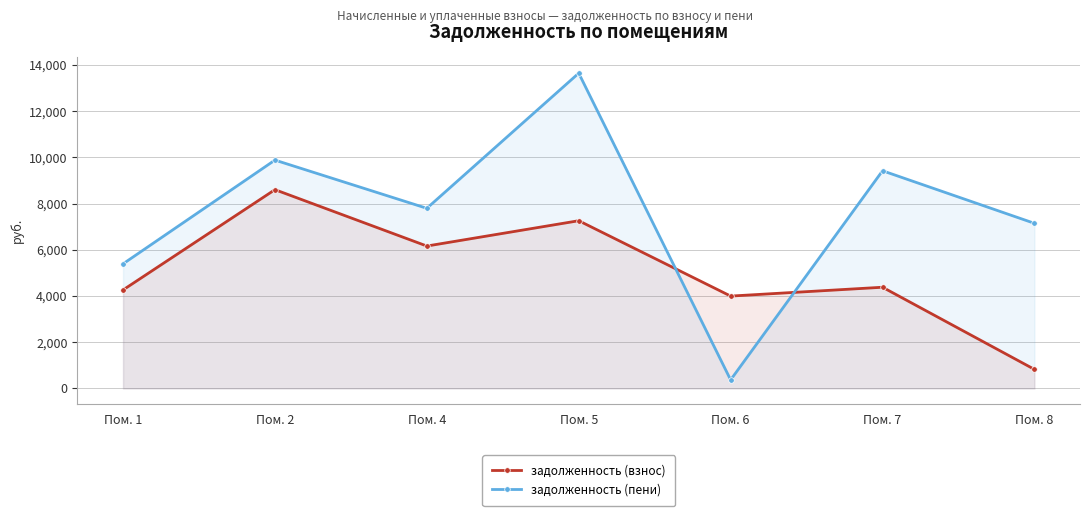

Does the chart have visible grid lines?

Yes